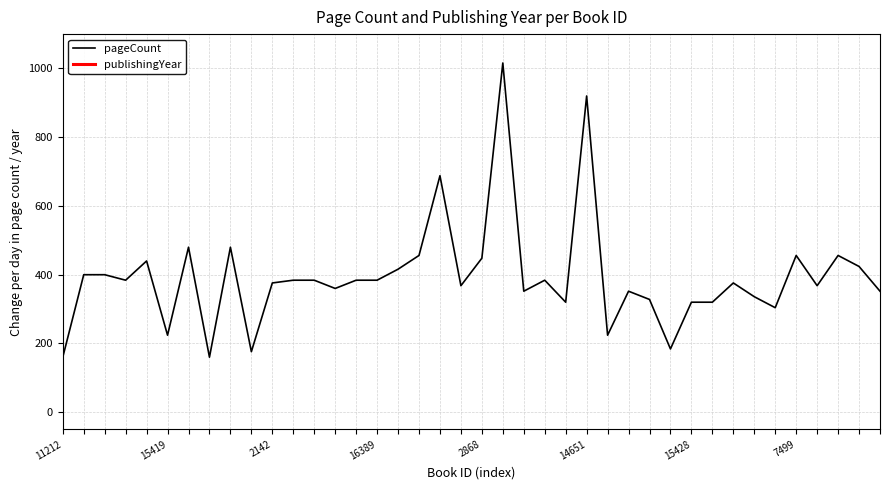

Where does the data first go above 384?

3715